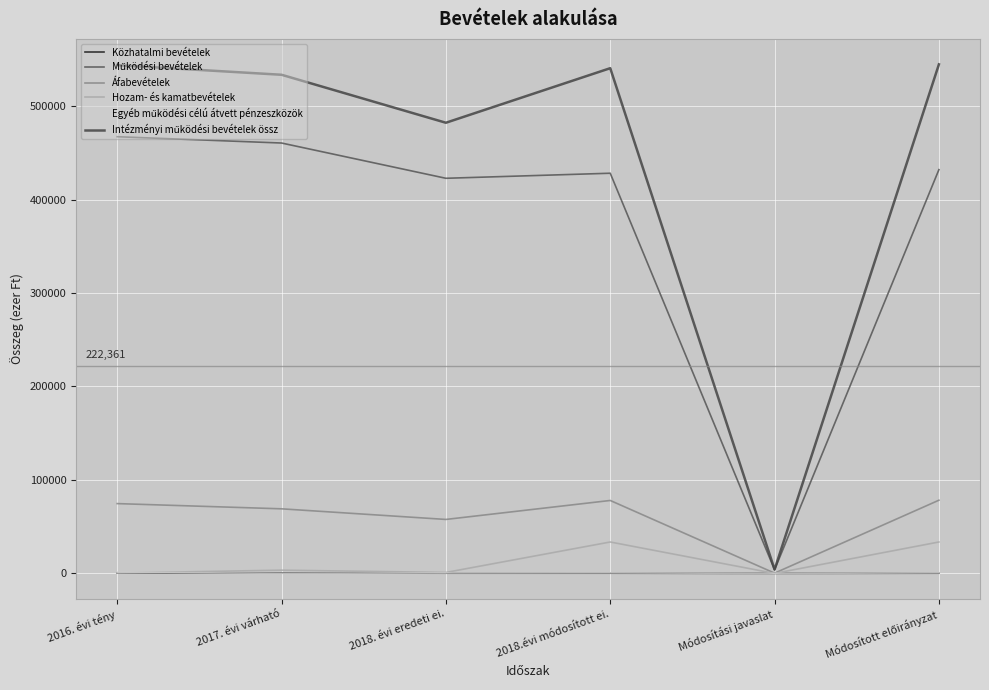

At which category does Áfabevételek reach its first local valley?

2018. évi eredeti ei.